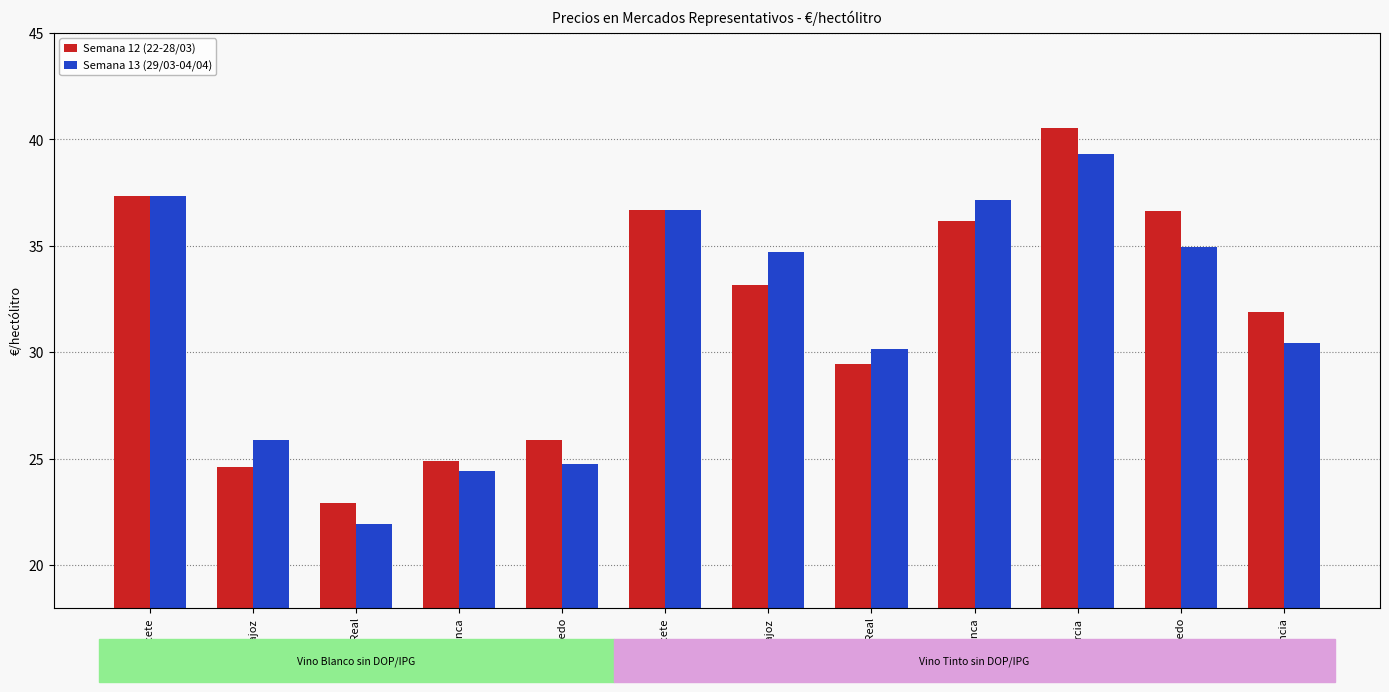

Which series has the largest total across all categories?

Semana 12 (22-28/03)